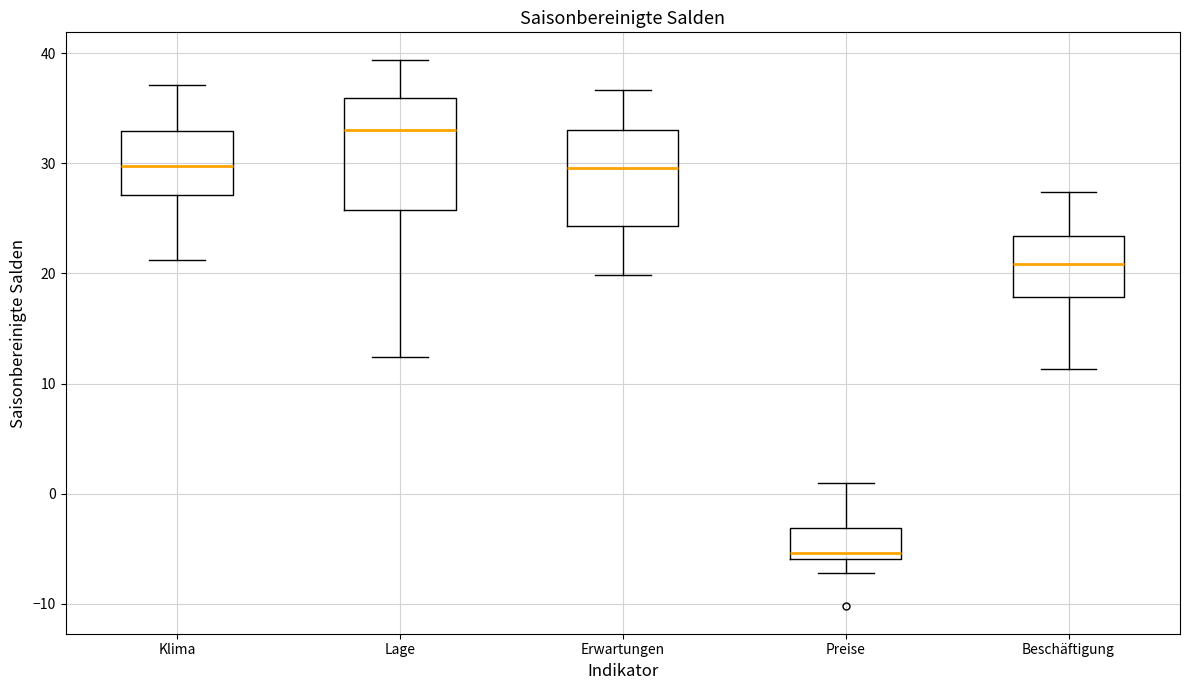

Which box's median line is the lowest?

Preise